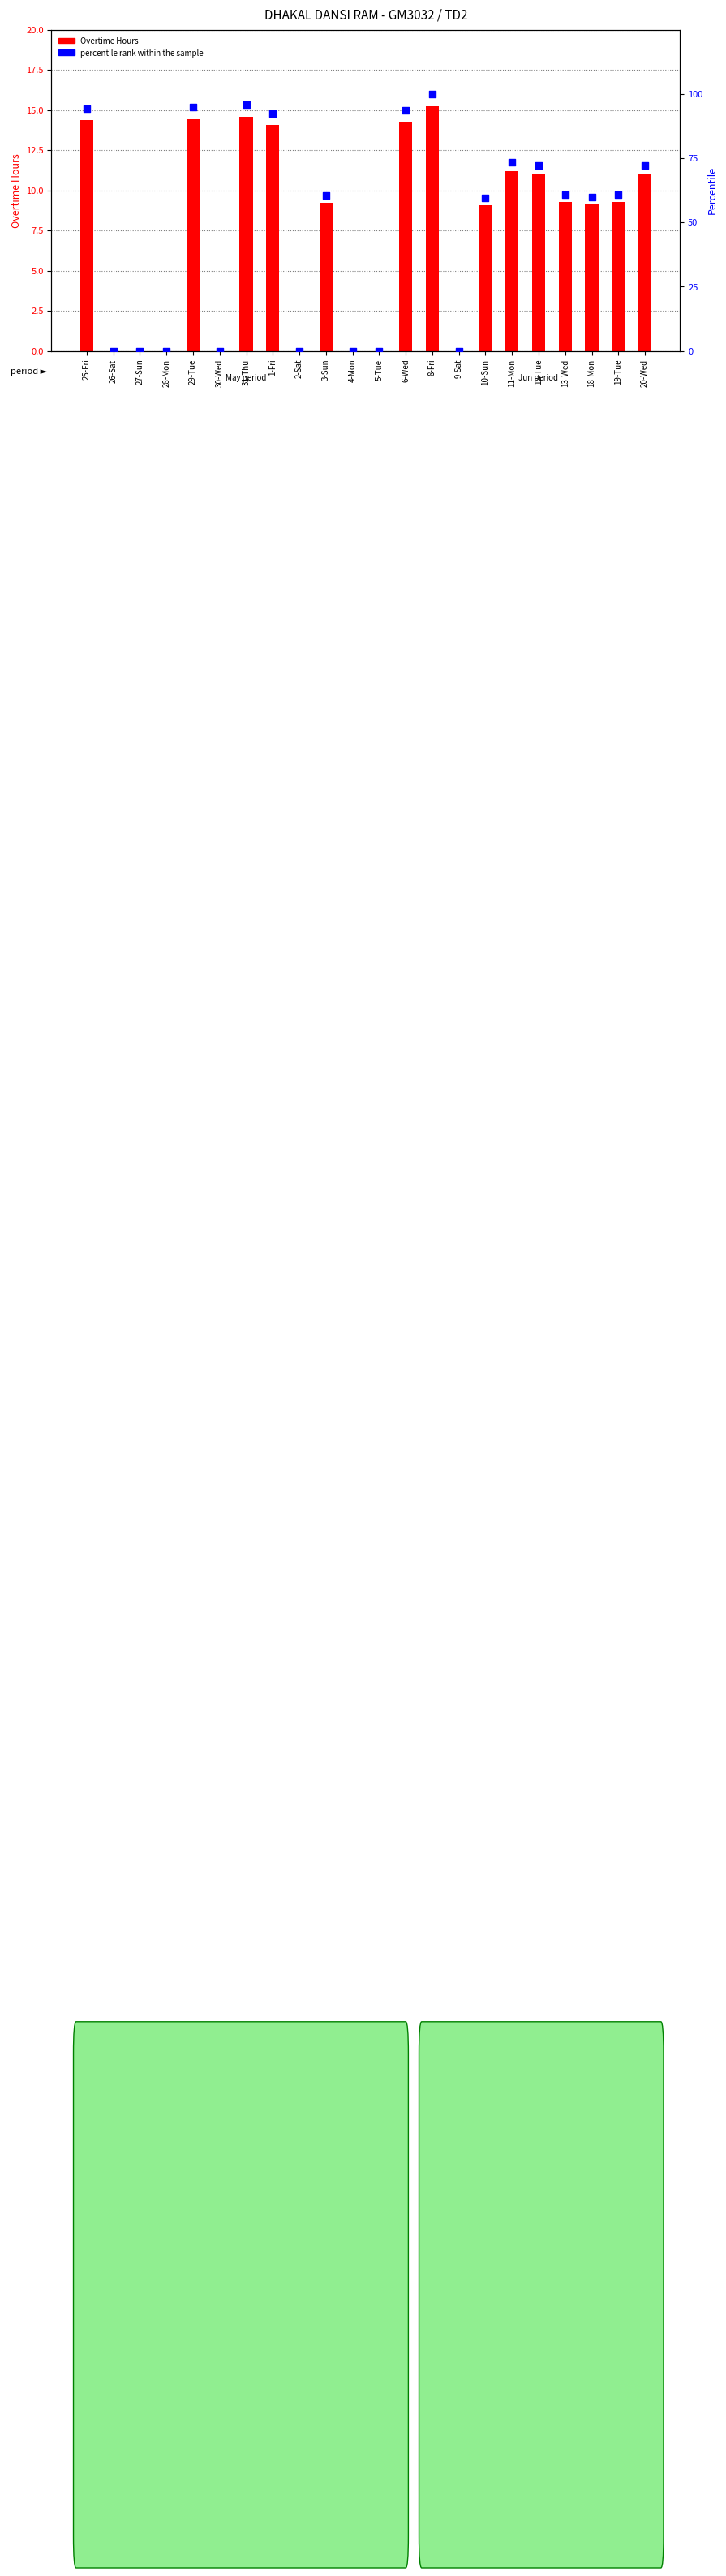

Which series has the largest total across all categories?

percentile rank within the sample